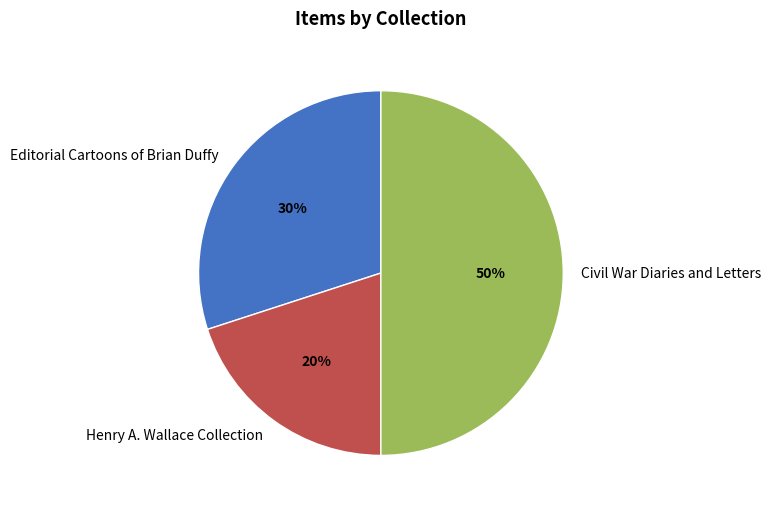

Count the number of slices in the pie.

3